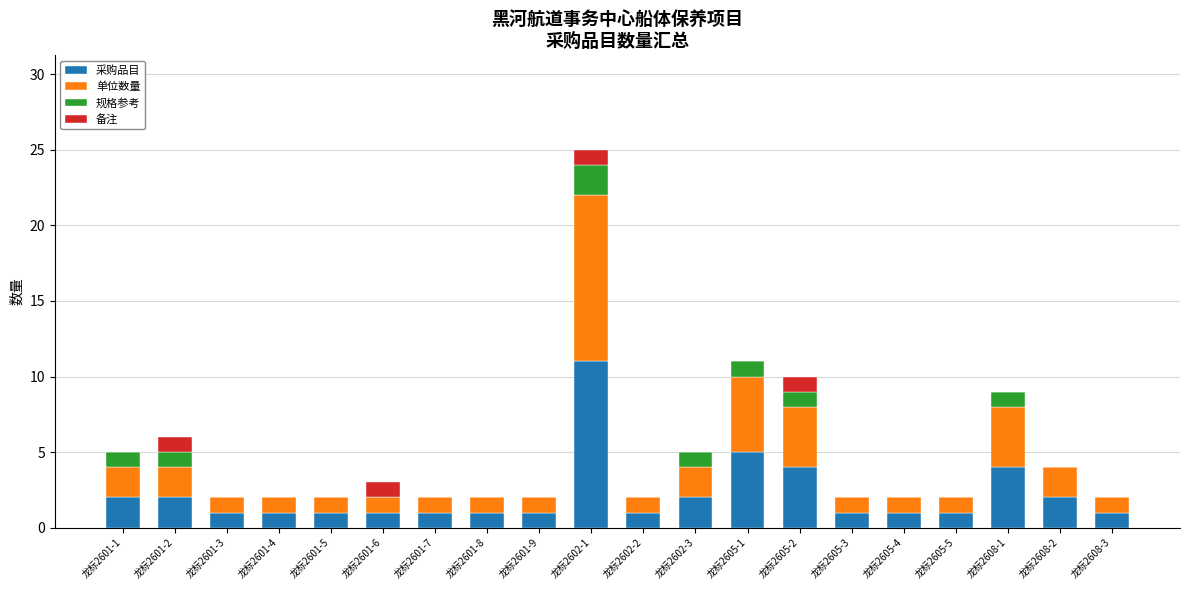

At which category is the sum across all series the highest?

龙标2602-1